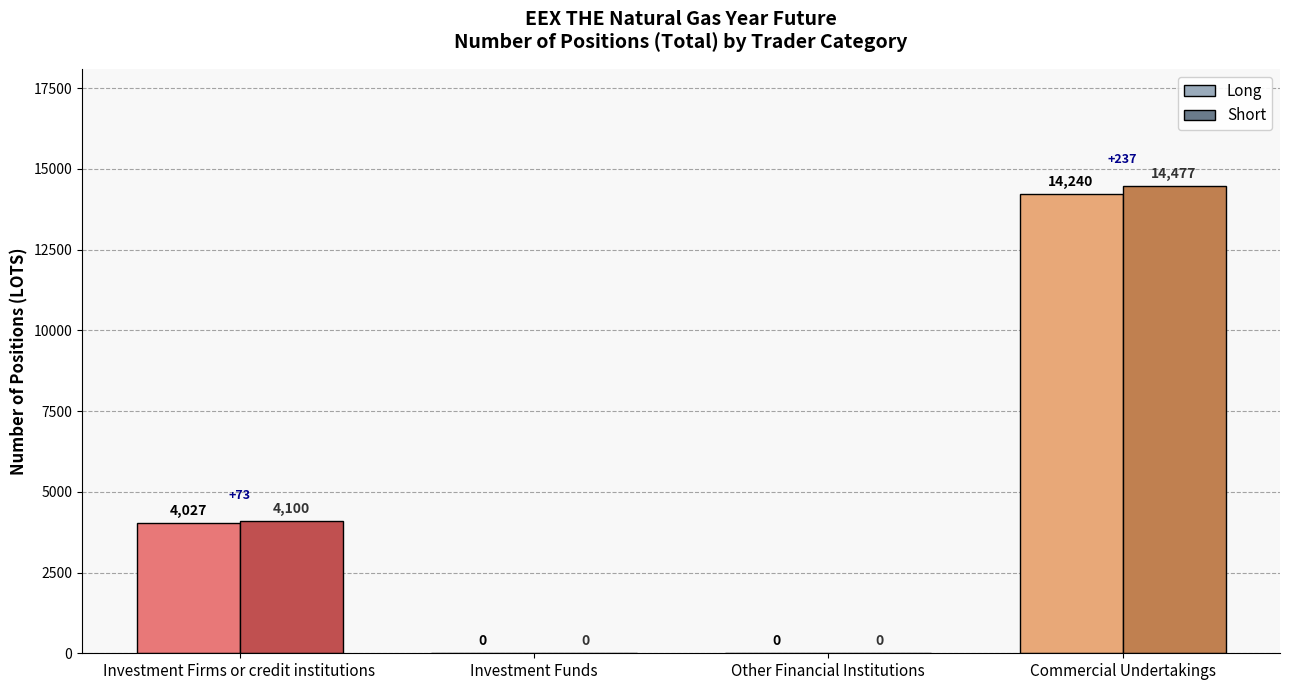

What is the total value across all series at Commercial Undertakings?

28717